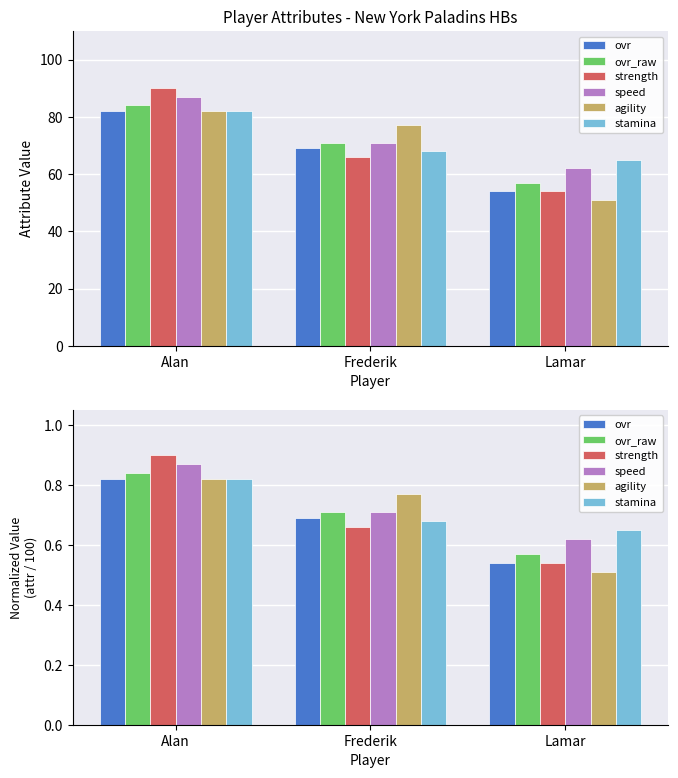

Which series has the largest range (max minus min)?

strength